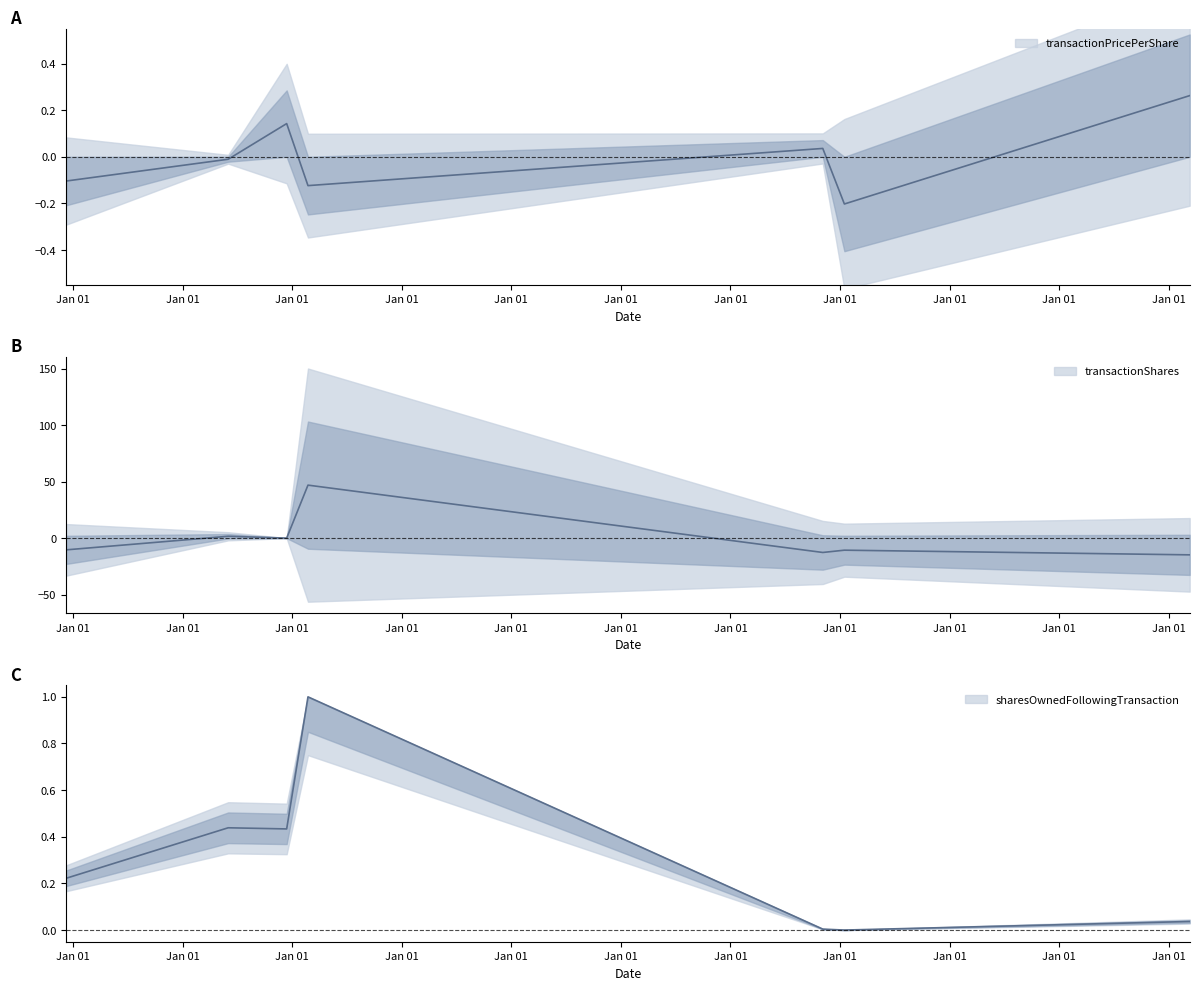

What is the value of the transactionShares point at the 2nd from the left?

1.6